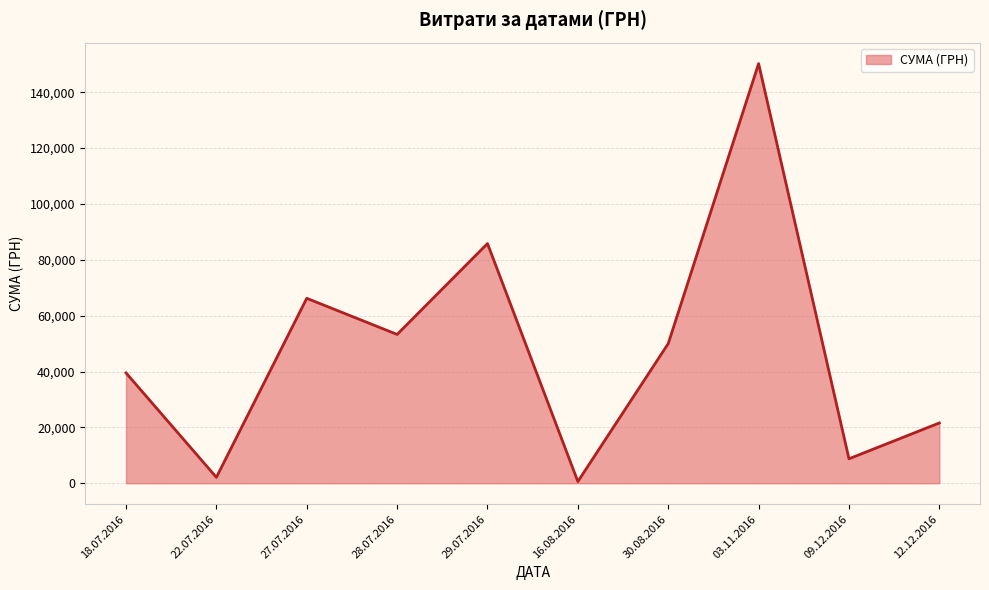

The chart shows a value of 1226.0 at 27.07.2016. True or false?

False